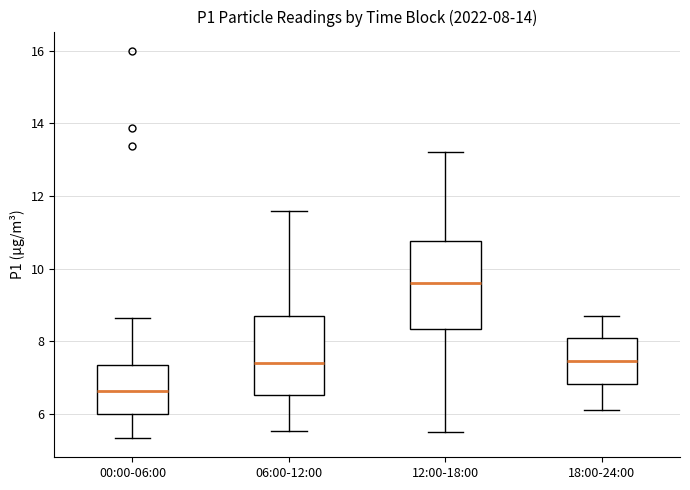

Which box has the highest median line?

12:00-18:00